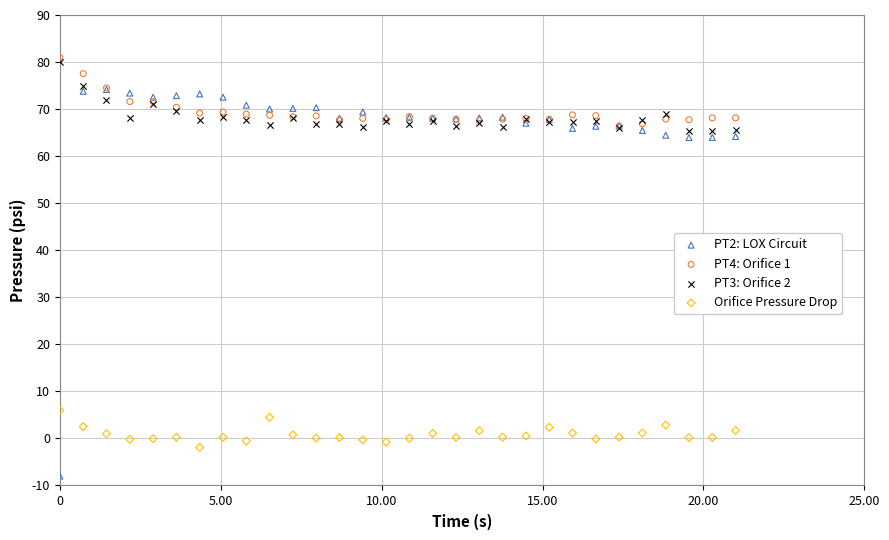

Which series contains the highest Y value?

PT4: Orifice 1